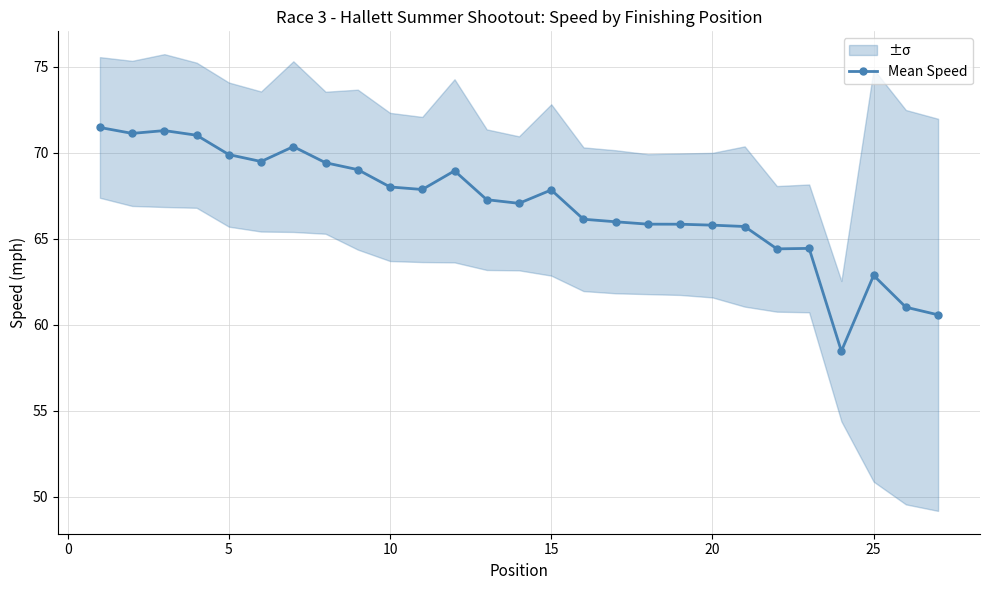

What is the highest value of the Mean Speed series?

71.5